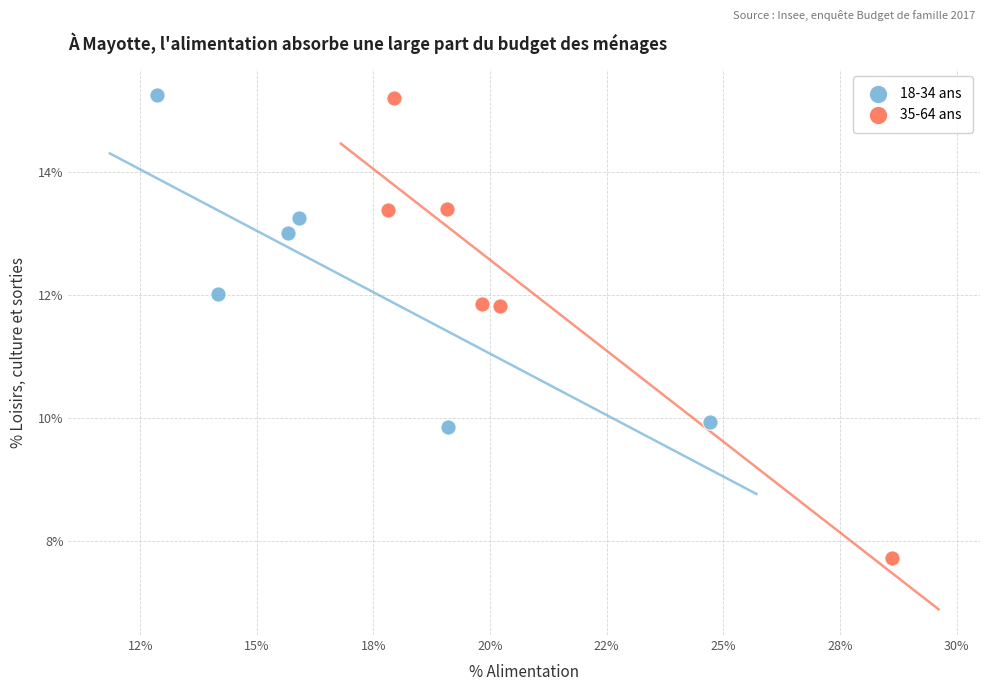

What are all the series names shown in the legend?

18-34 ans, 35-64 ans